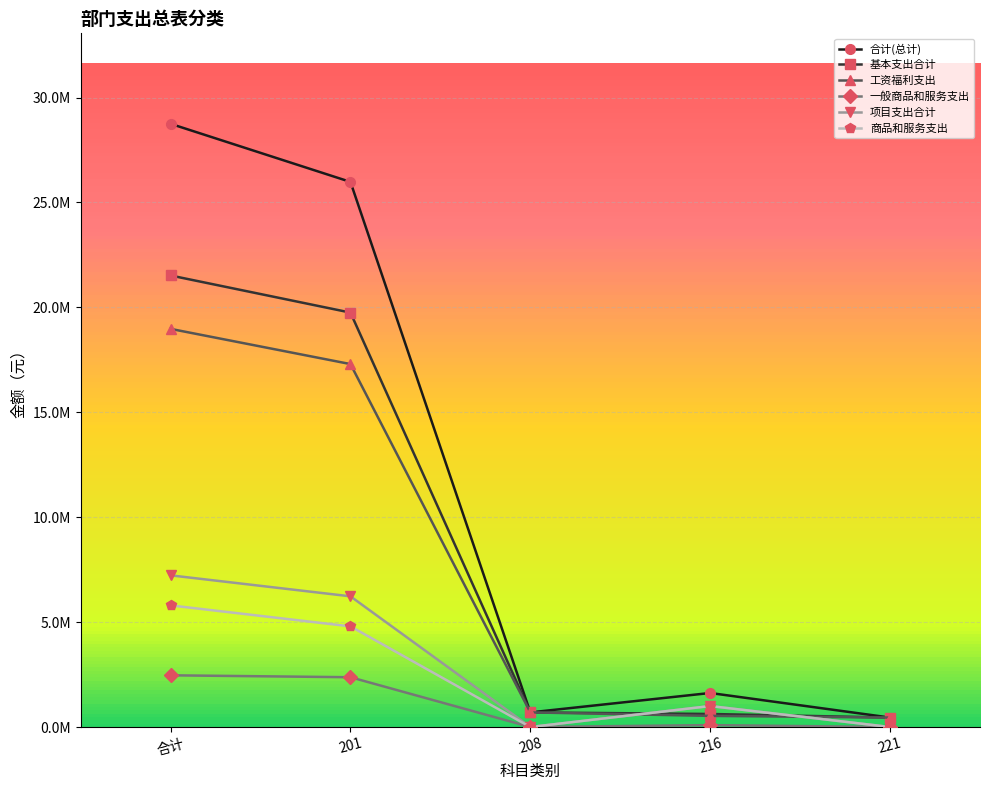

Does the chart display data point markers on the line(s)?

Yes